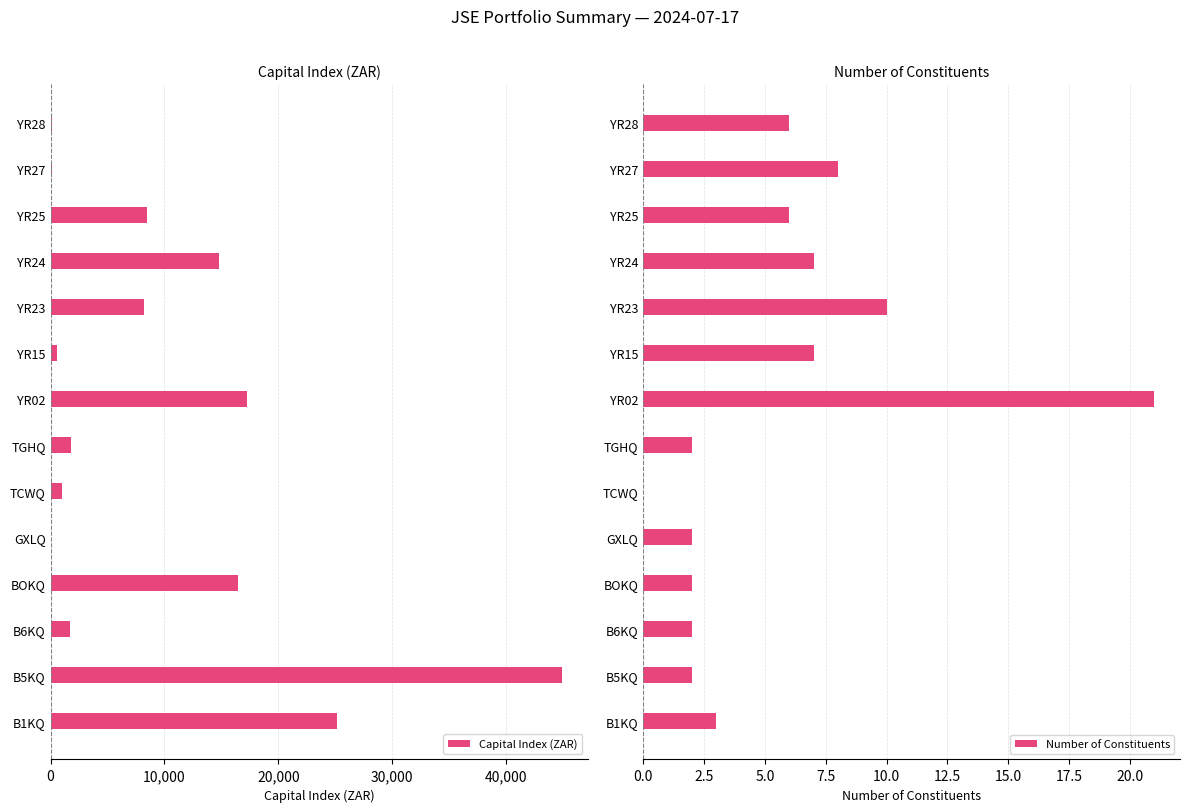

Is it true that Number of Constituents equals 3 at B1KQ?

True